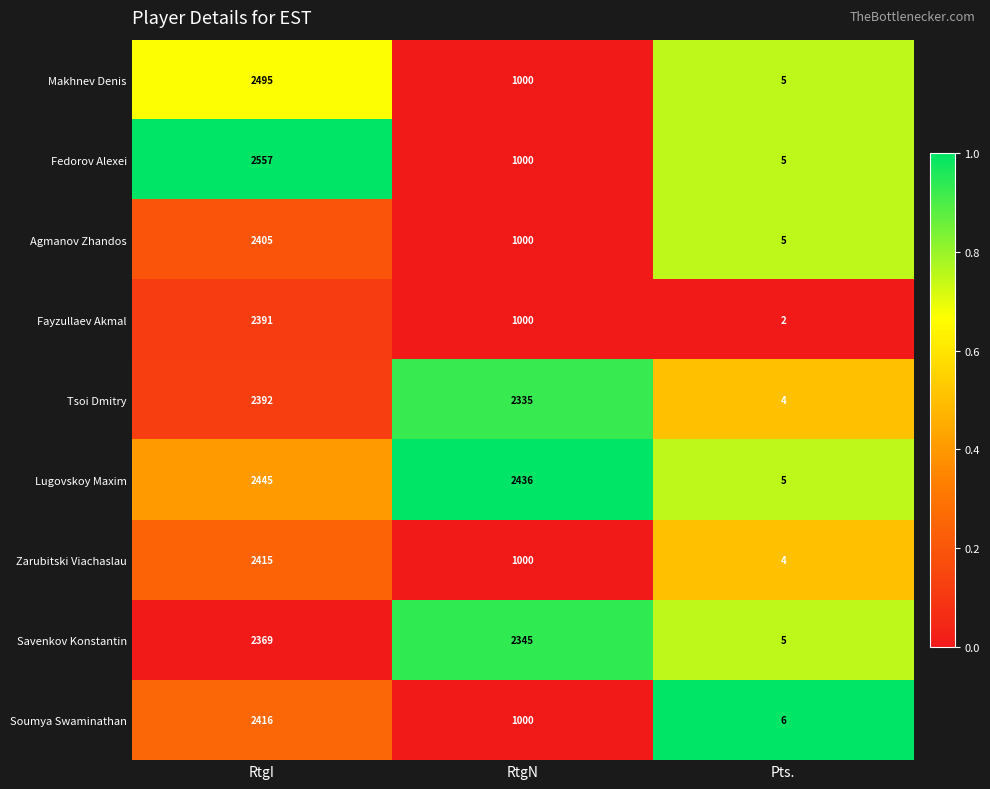

What is the difference between the Fedorov Alexei values at Pts. and RtgN?

995